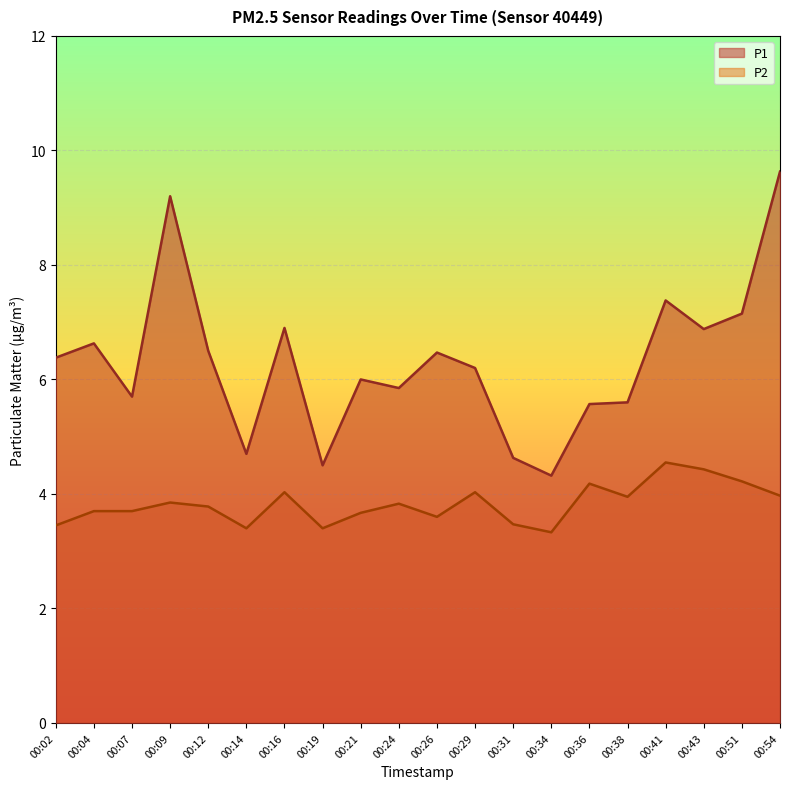

Which series changed the most between 00:02 and 00:43?

P2